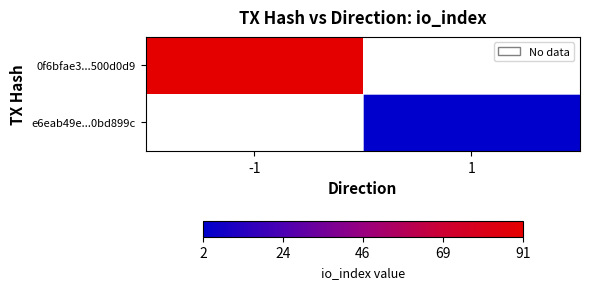

The value of 0f6bfae3...500d0d9 at -1 is 91.0. True or false?

True